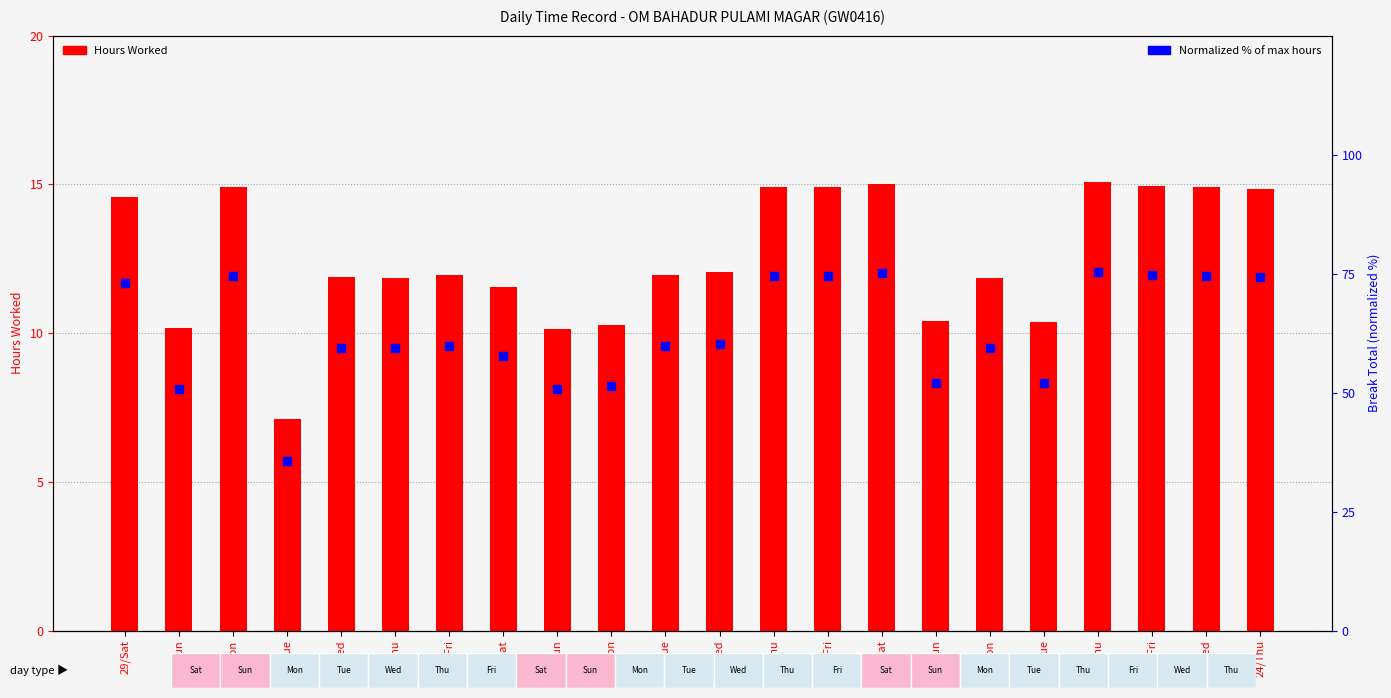

What is the total value across all series at 9/Wed?

72.3